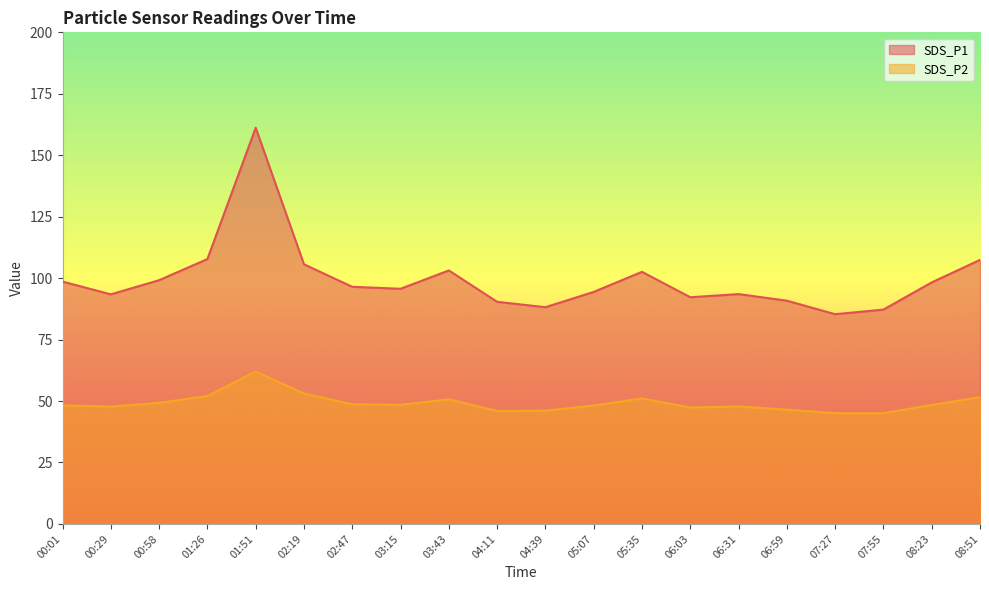

In SDS_P2, how many points are lower than both neighbors (excluding endpoints)?

4